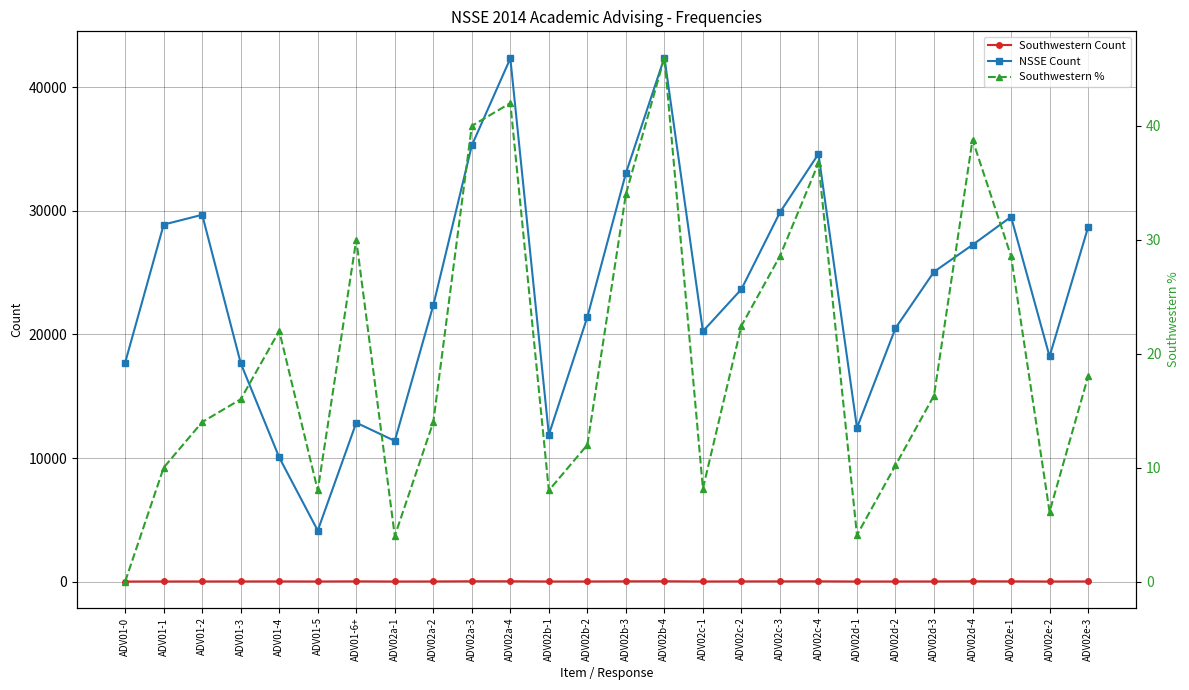

What is the difference between the maximum and minimum values in the Southwestern % series?

46.0